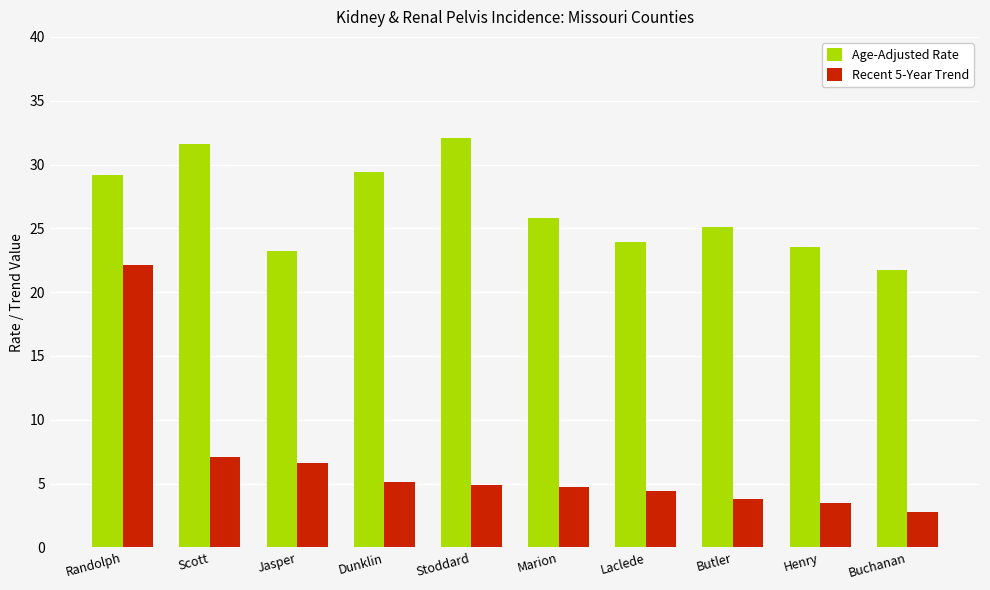

The value of Recent 5-Year Trend at Scott is 3.5. True or false?

False